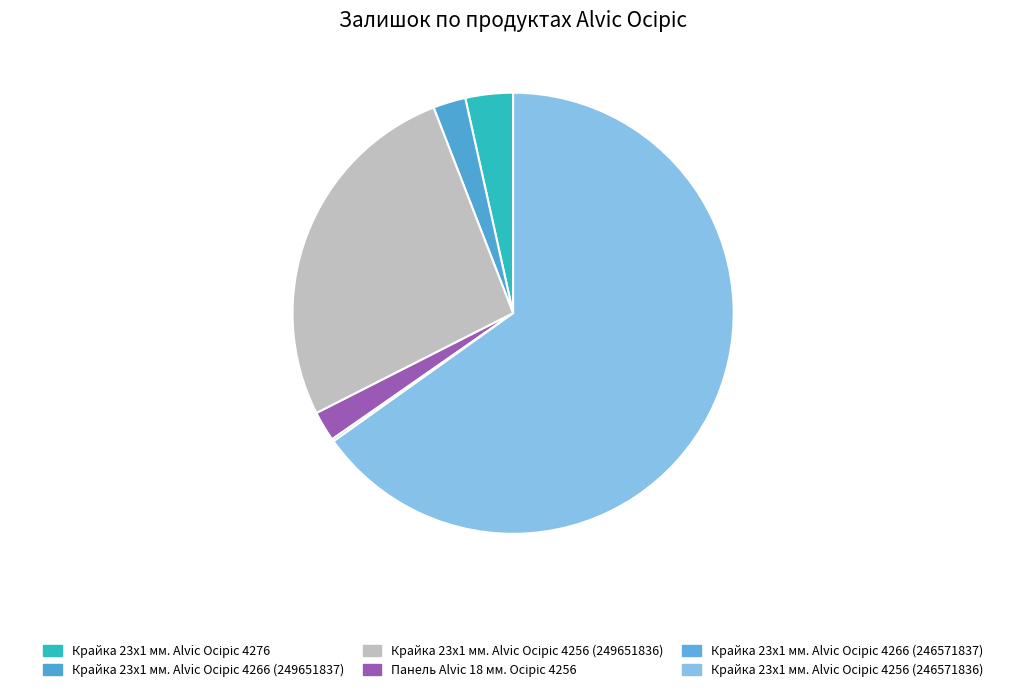

To the nearest percent, what percentage of the pie is Крайка 23x1 мм. Alvic Осіріс 4256 (249651836)?

27%